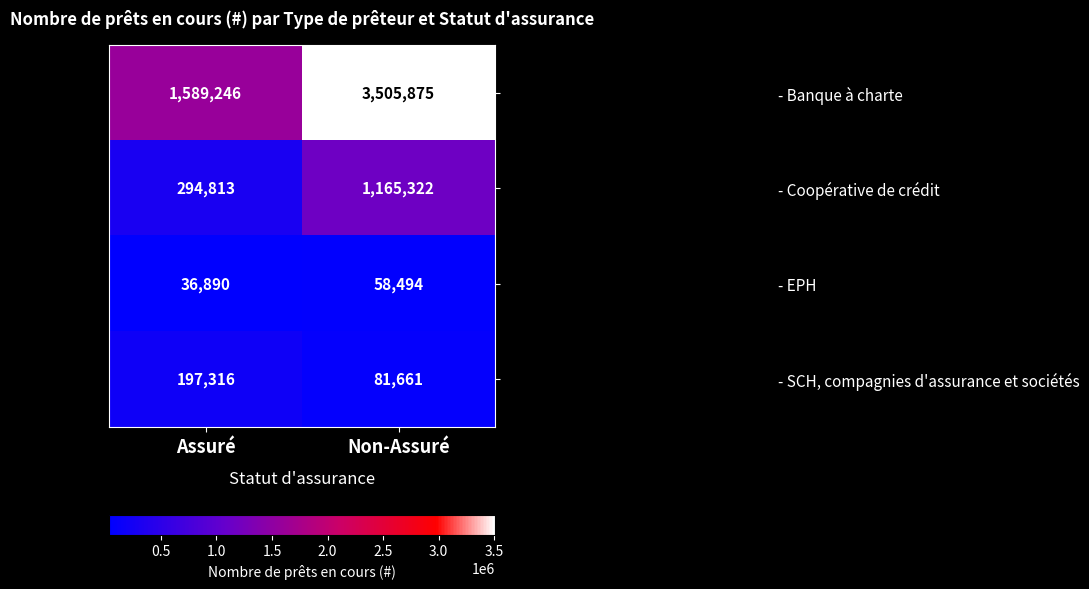

What is the sum of all - SCH, compagnies d'assurance et sociétés values?

278977